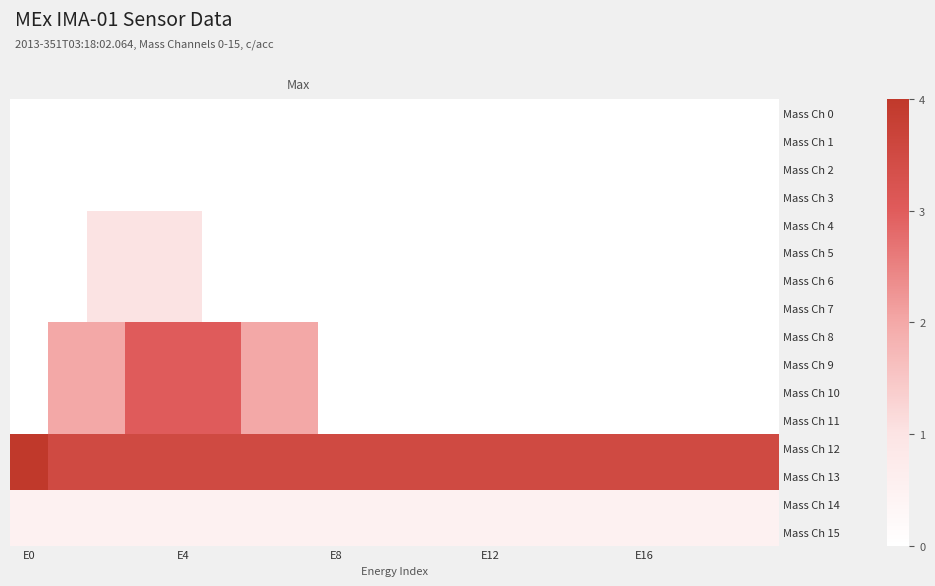

How many series are shown in this chart?

16